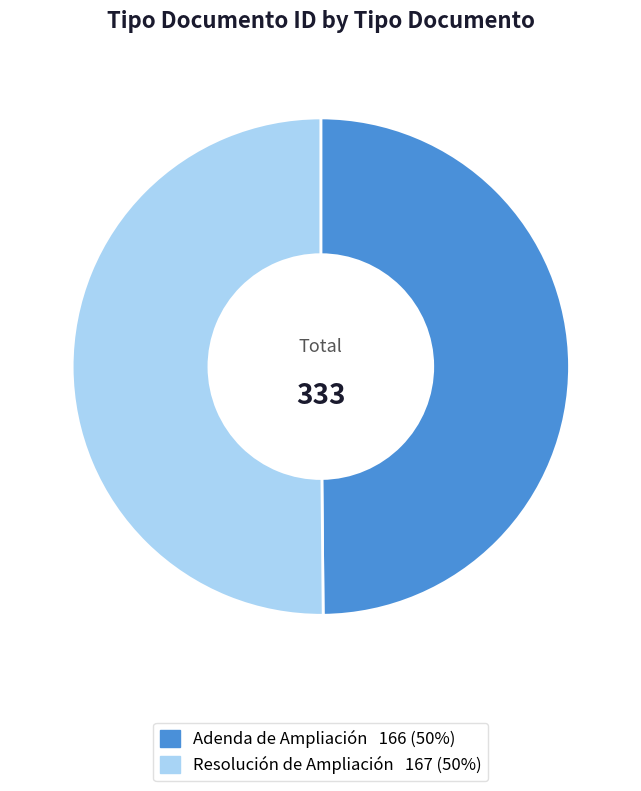

Approximately how many times larger is the value at Adenda de Ampliación compared to Resolución de Ampliación?

1.0